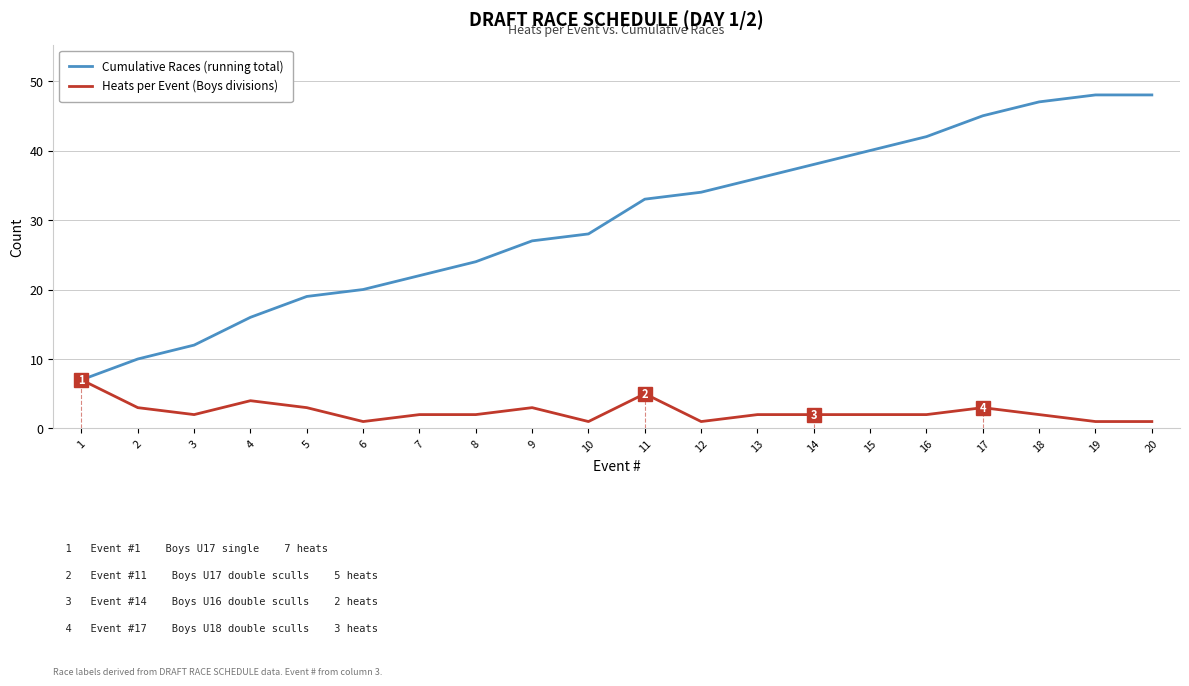

The Cumulative Races (running total) series shows 12 at 3. True or false?

True